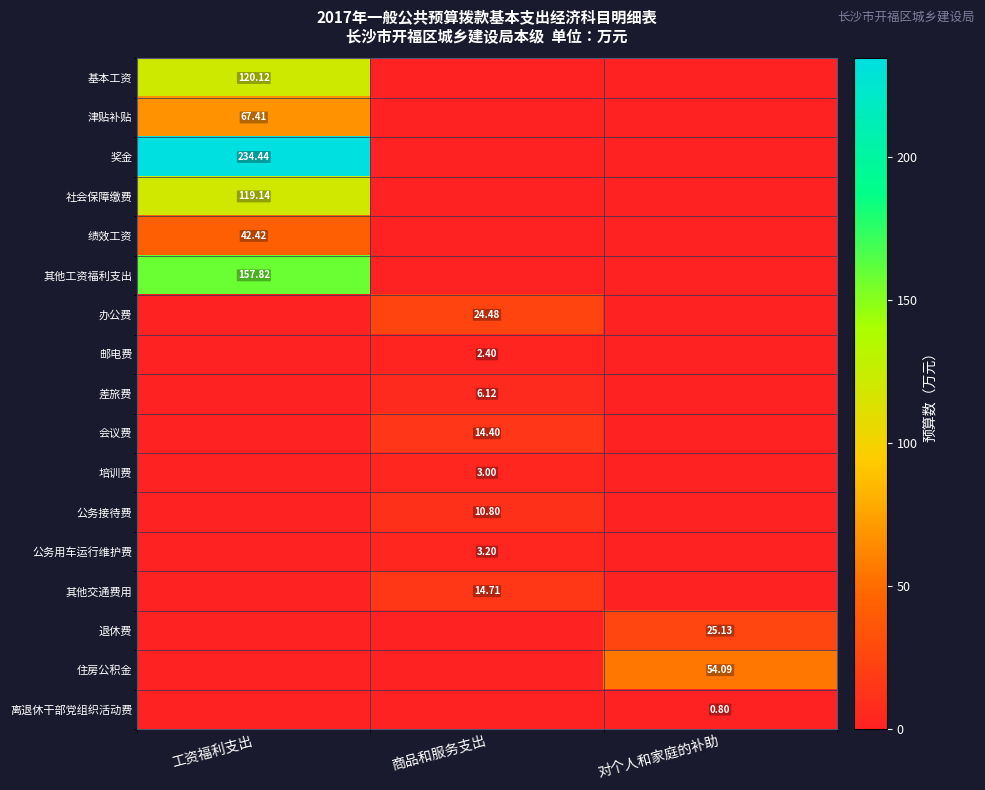

The value of 离退休干部党组织活动费 at 商品和服务支出 is -0.5. True or false?

False